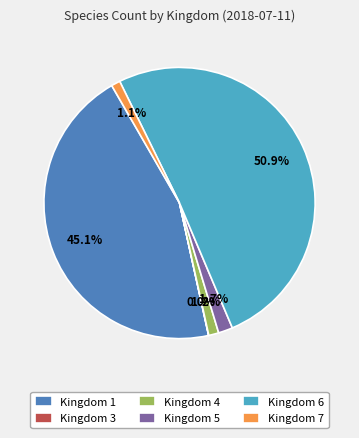

To the nearest percent, what is the difference between the largest and smallest slice percentages?

51%